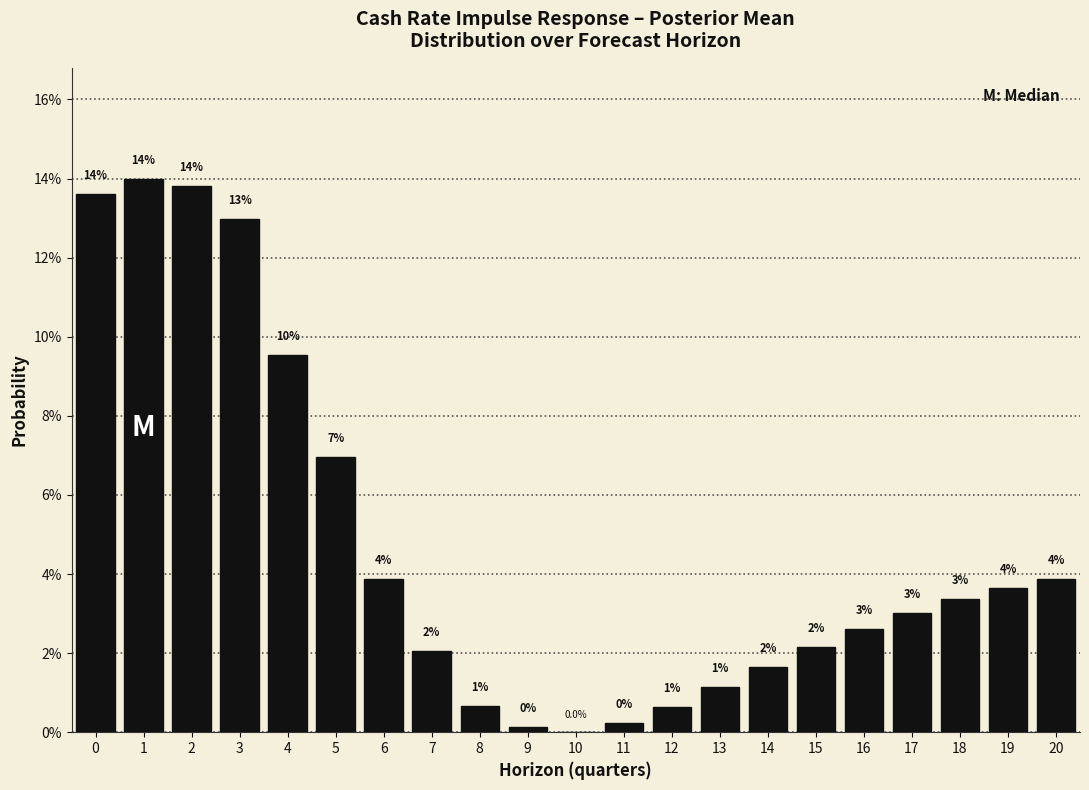

Are the bars horizontal?

No